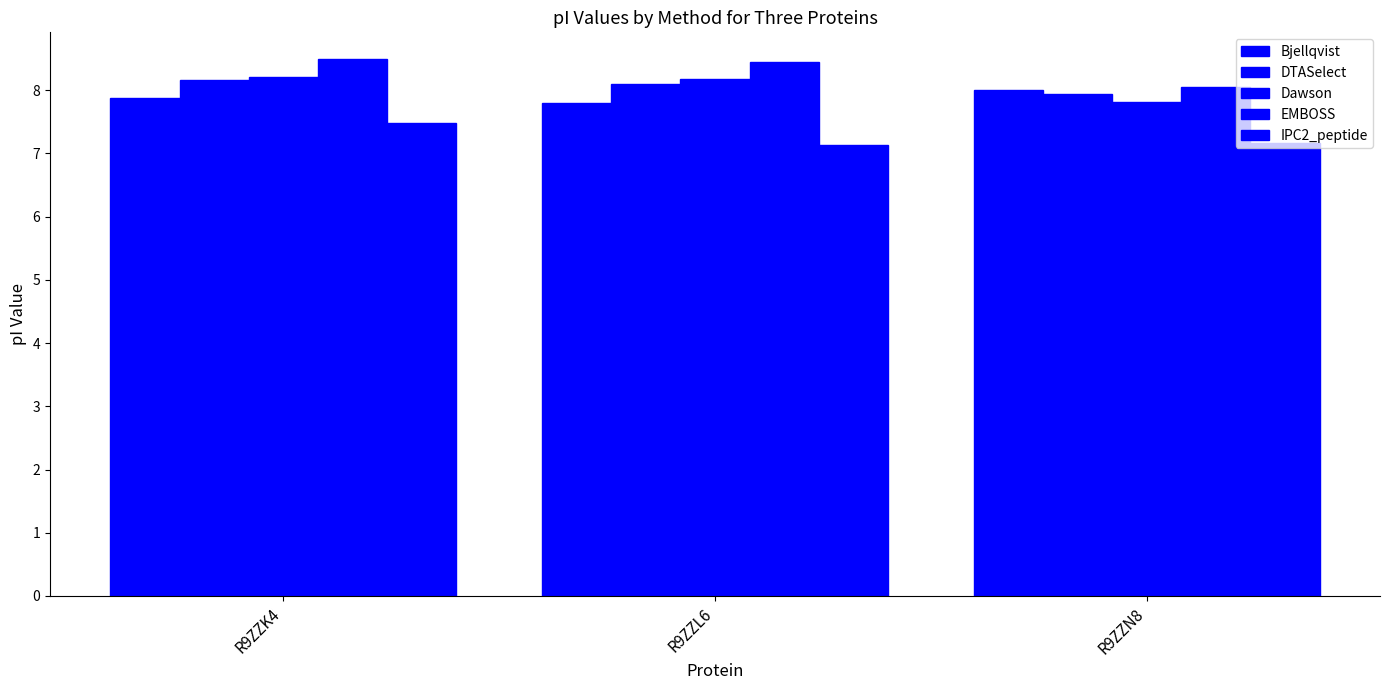

How many groups of bars are there?

3